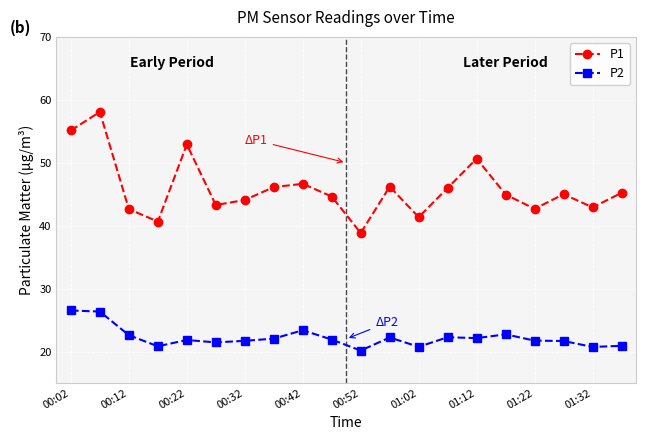

Which series has the largest range (max minus min)?

P1